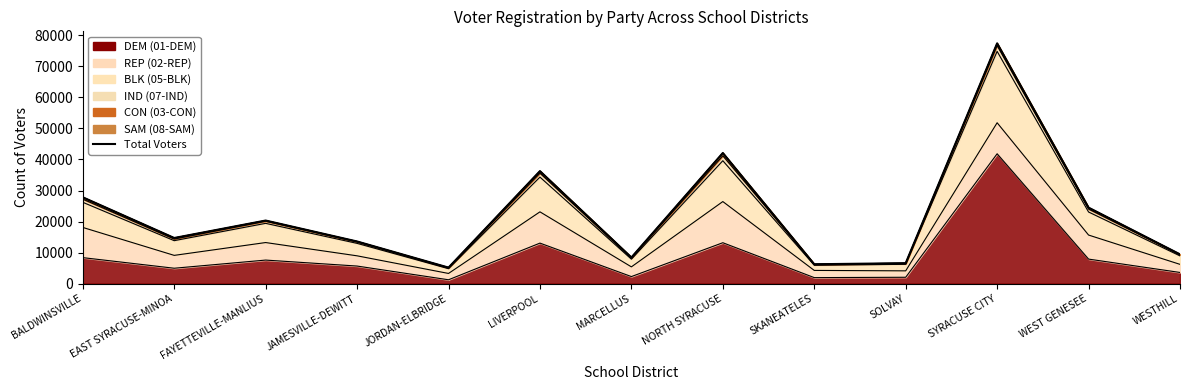

How many lines are shown in the chart?

1